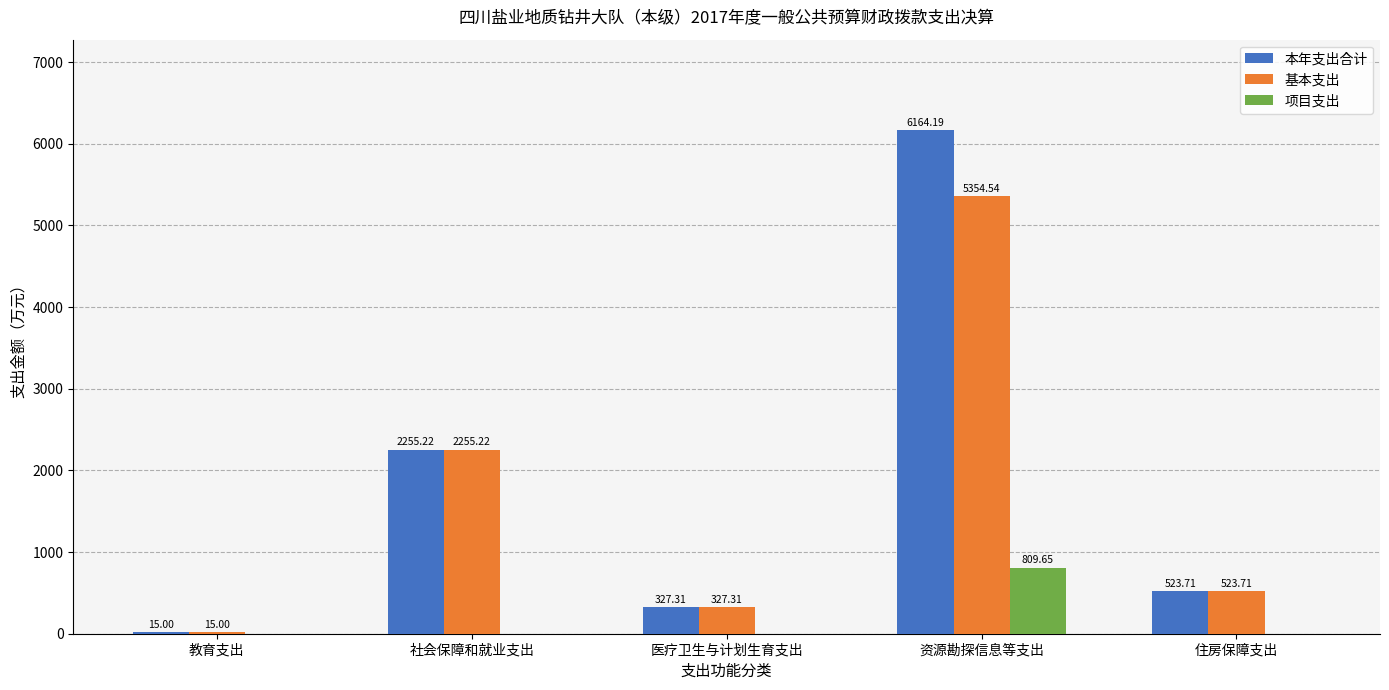

Count the number of categories in the chart.

5